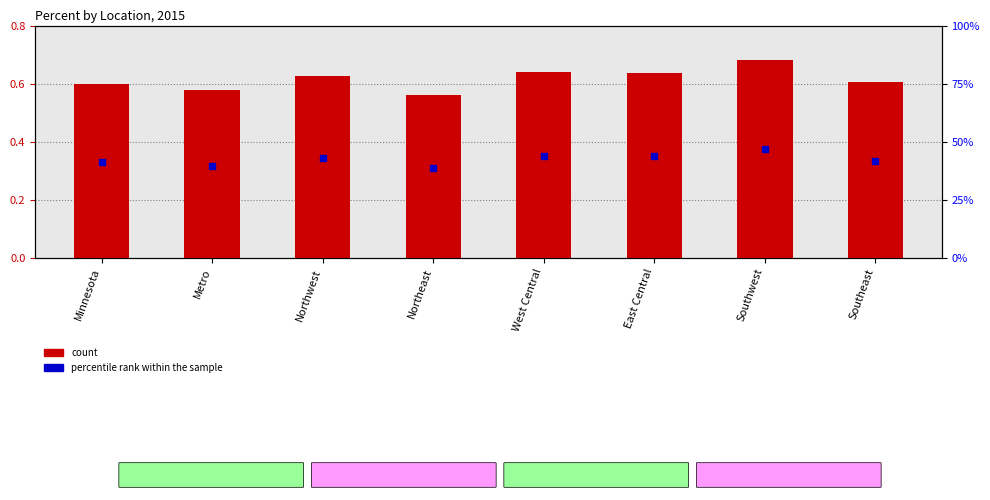

Which series reaches the maximum Y coordinate?

count